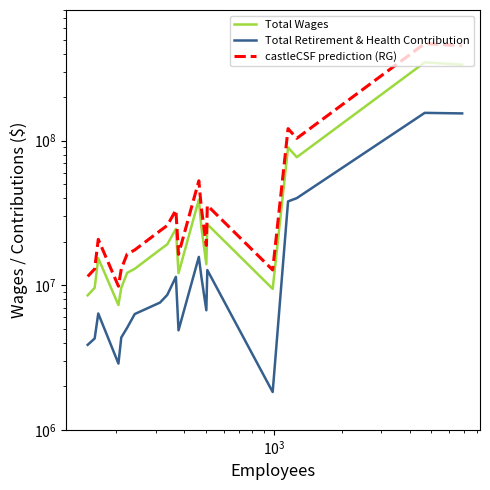

Rank the series by their average value, from lowest to highest.

Total Retirement & Health Contribution, Total Wages, castleCSF prediction (RG)